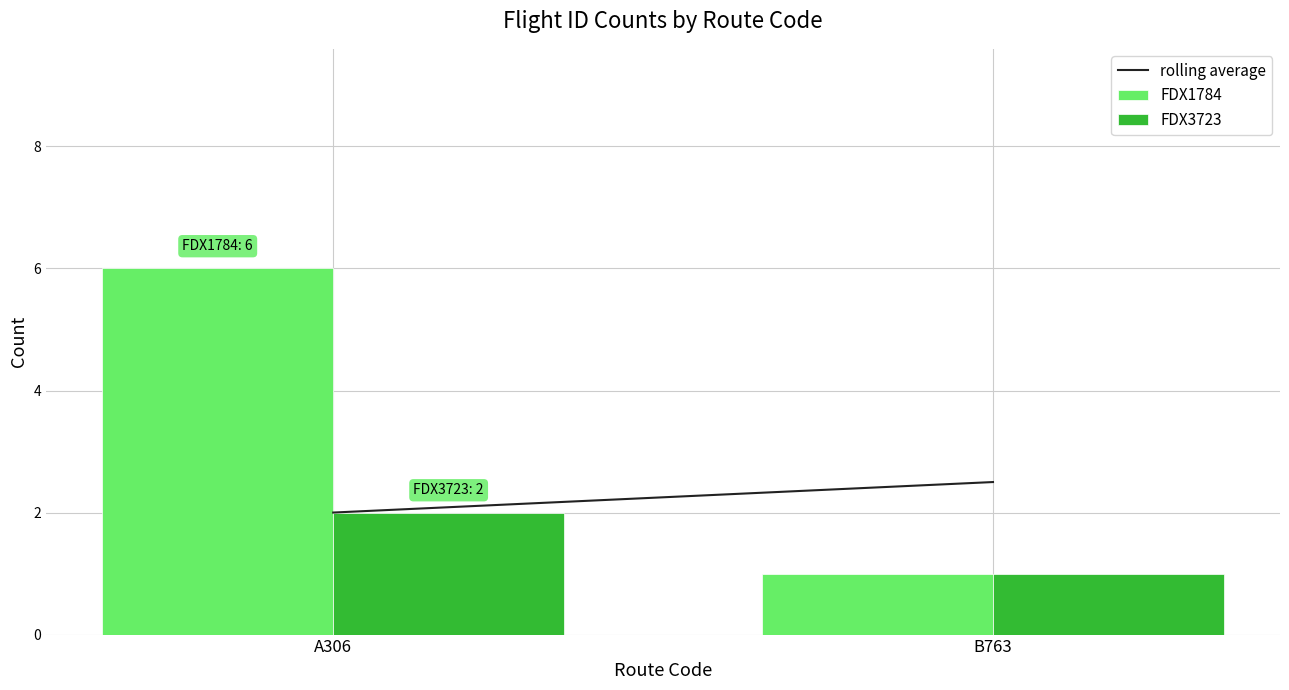

What is the label of the 2nd bar from the left?

B763